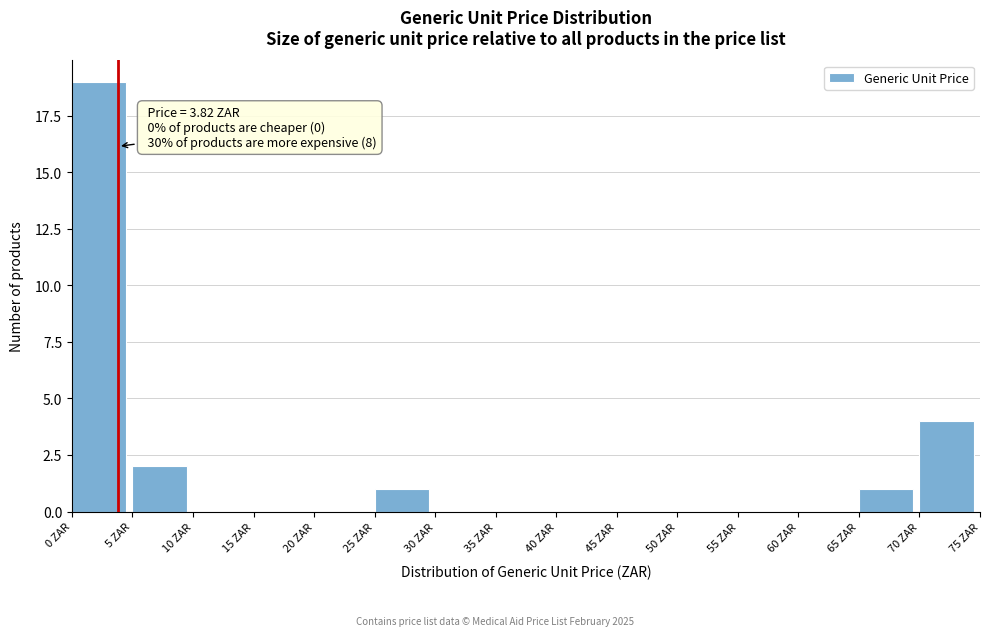

Over which range of the x-axis is the bar tallest?

0 to 5